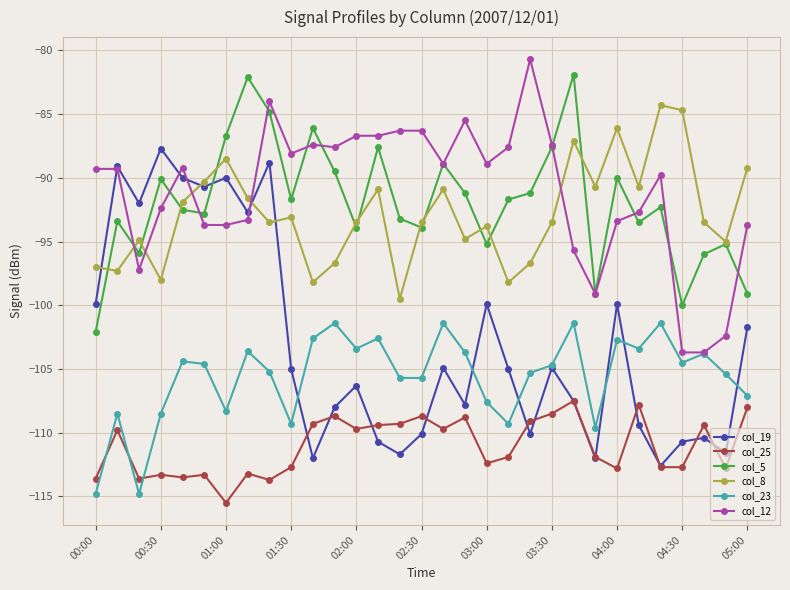

What is the greatest value displayed?

-80.7